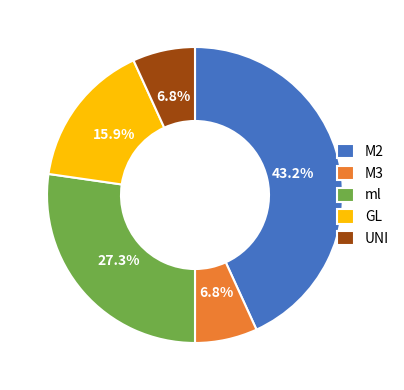

Which slice is the largest?

M2